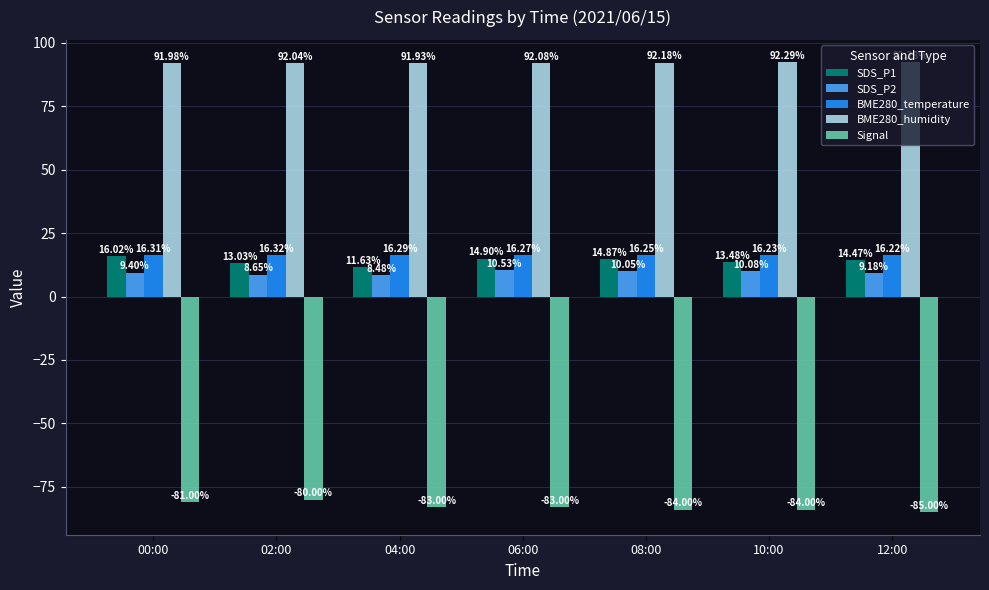

What is the difference between the second highest and second lowest values in the SDS_P2 series?

1.4